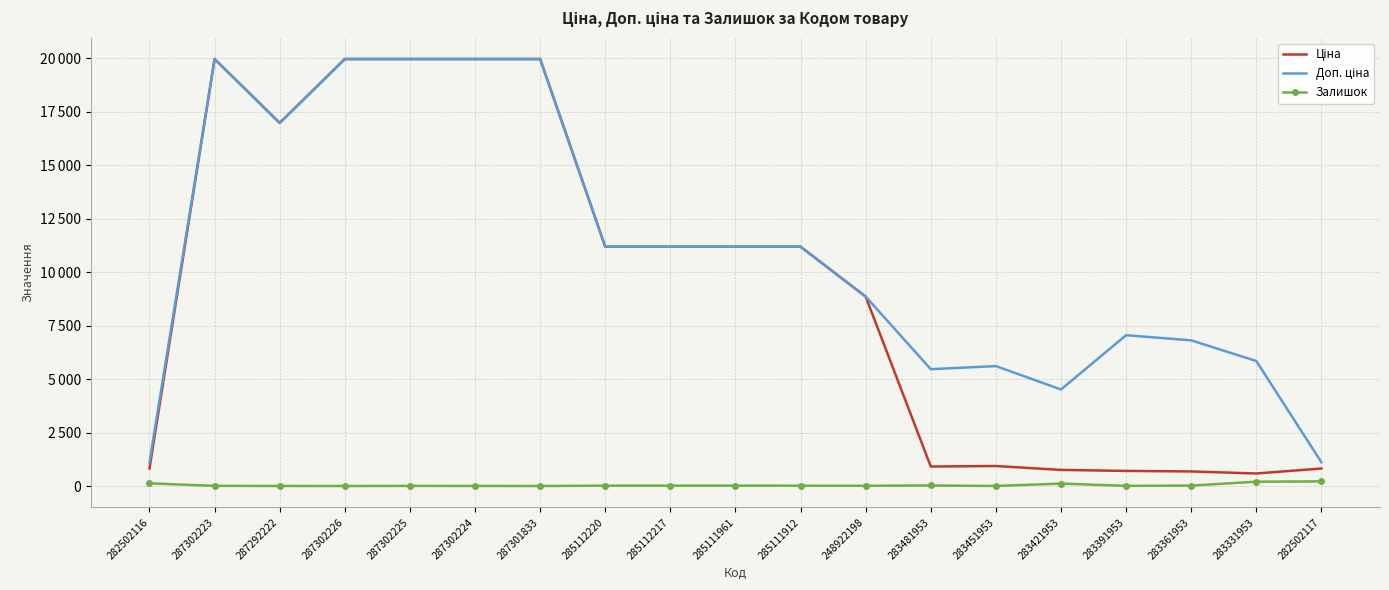

What is the sum of the Залишок values at 283391953 and 287302223?

15.0